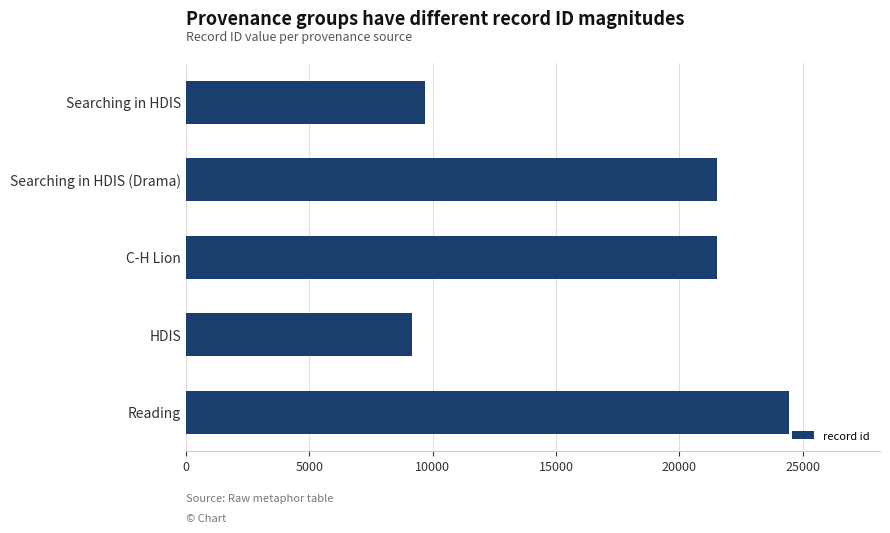

At which category does the chart reach its minimum across all series?

HDIS